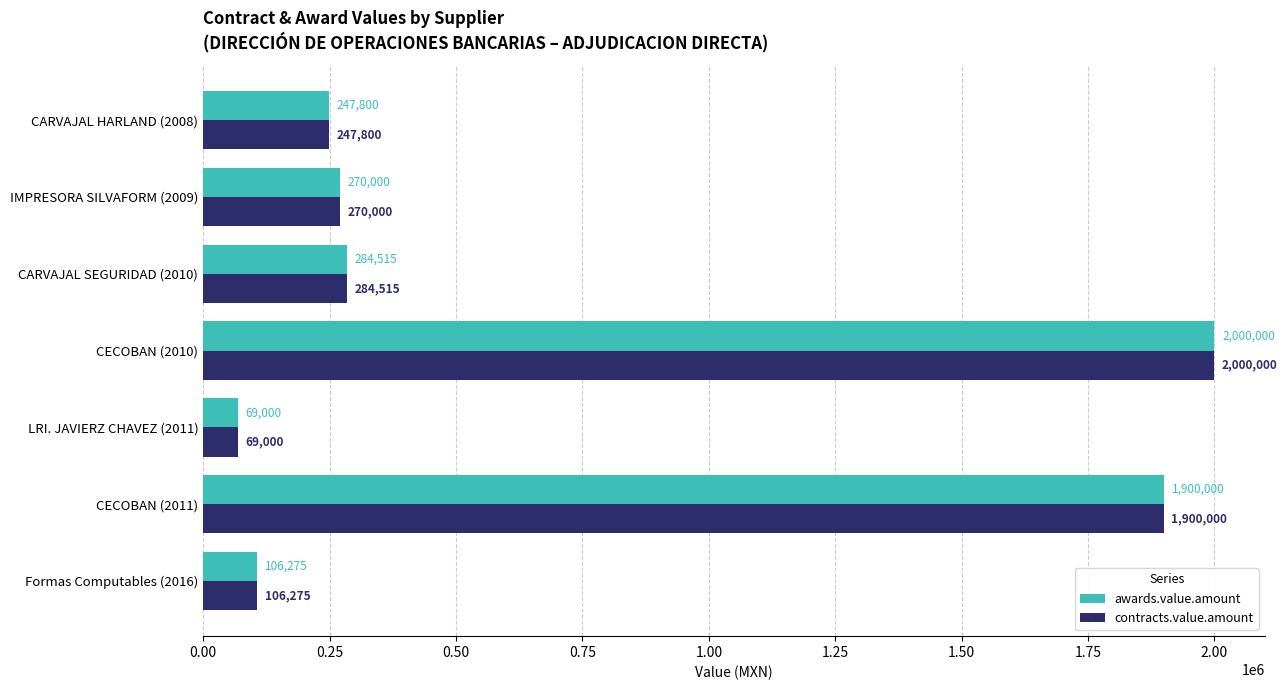

Rank the categories by contracts.value.amount value from lowest to highest.

LRI. JAVIERZ CHAVEZ (2011), Formas Computables (2016), CARVAJAL HARLAND (2008), IMPRESORA SILVAFORM (2009), CARVAJAL SEGURIDAD (2010), CECOBAN (2011), CECOBAN (2010)